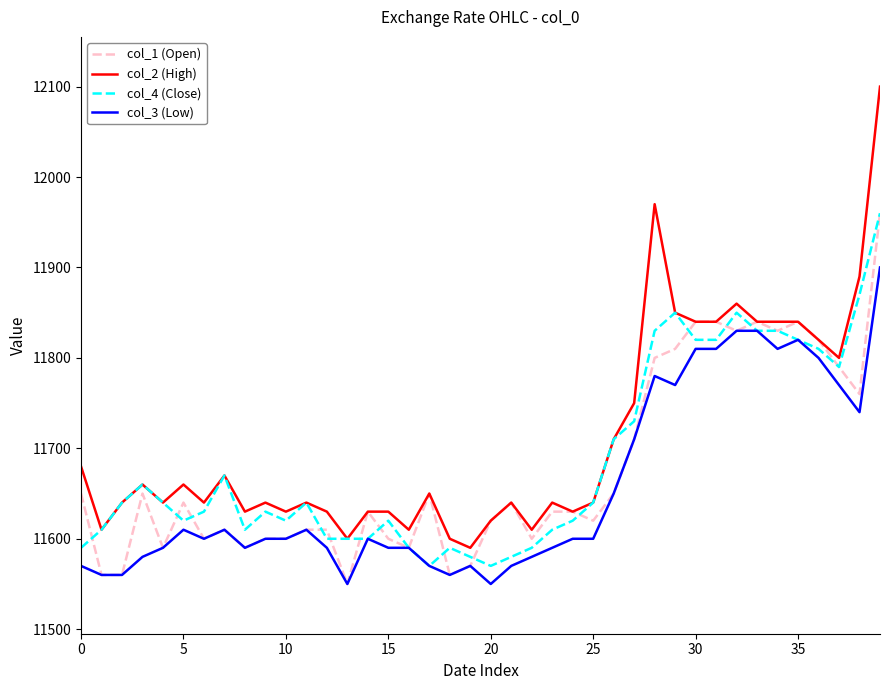

Which series has the largest range (max minus min)?

col_2 (High)